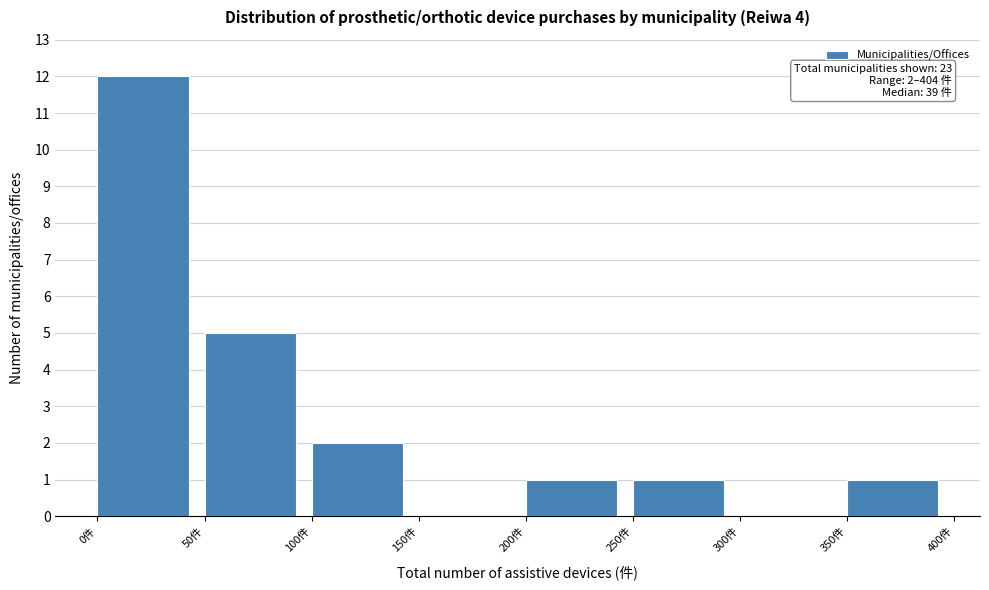

Over which range of the x-axis is the bar tallest?

0 to 50